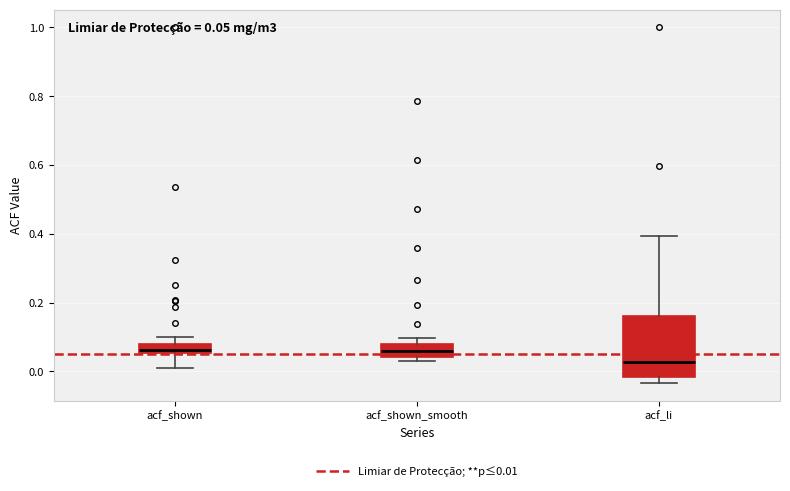

Which box is the tallest, from its lower edge to its upper edge?

acf_li